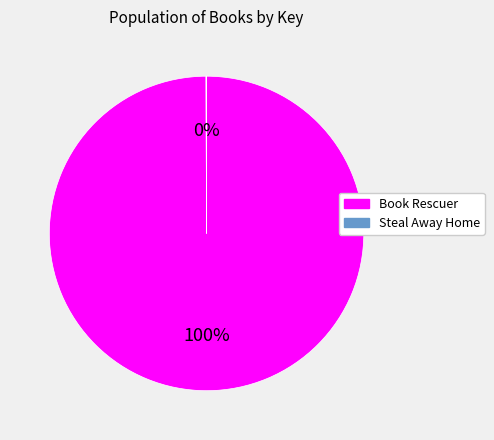

Does any single category account for the majority?

Yes